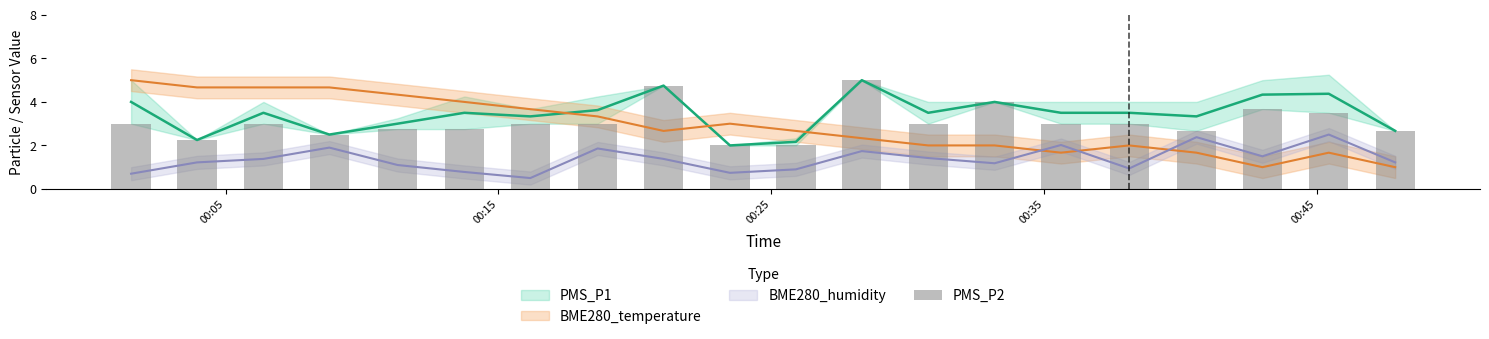

Where is the data nearest to the value 3?

00:05